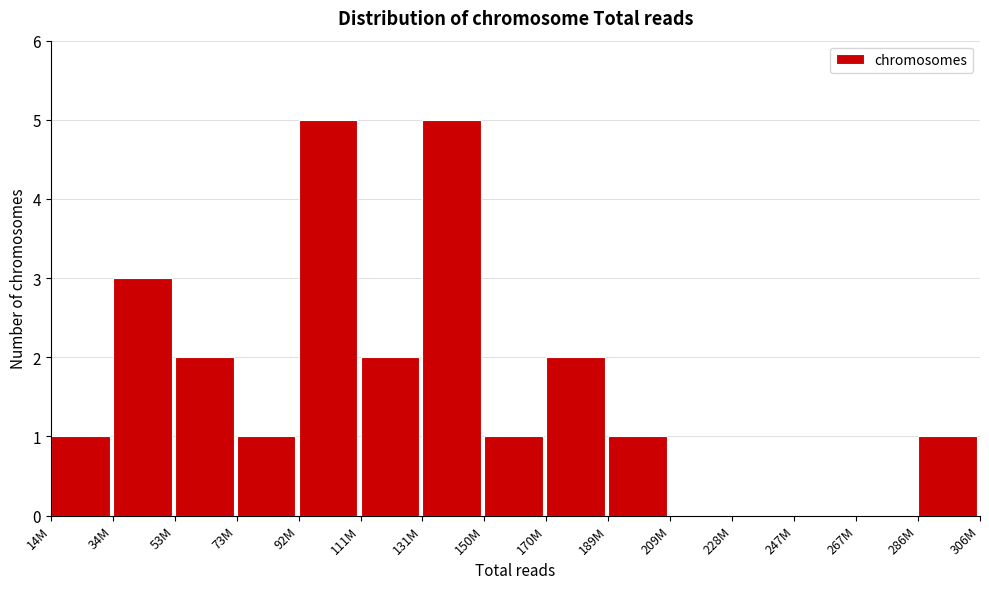

Reading left to right, extract all data points from this chart.

14M=1	34M=3	53M=2	73M=1	92M=5	111M=2	131M=5	150M=1	170M=2	189M=1	209M=0	228M=0	247M=0	267M=0	286M=1